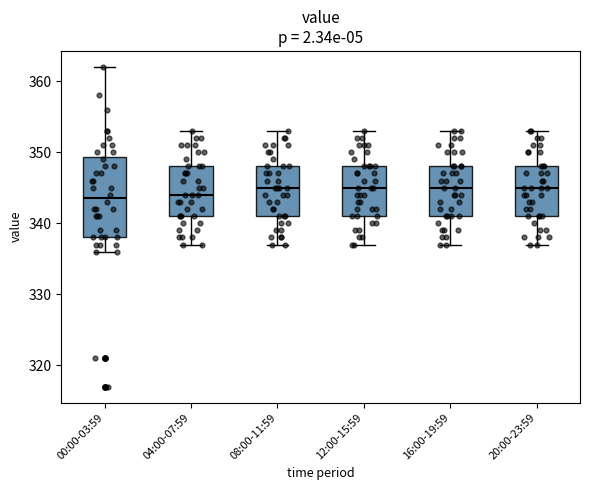

Reading left to right, transcribe this box plot: for each box, give where its median line is, the range the box spans, and where its two whiskers end, as read against the y-axis. The values are not printed on the chart, so give them approximately, as read against the axis.

00:00-03:59: median 344, box 338 to 349, whiskers 336 to 362
04:00-07:59: median 344, box 341 to 348, whiskers 337 to 353
08:00-11:59: median 345, box 341 to 348, whiskers 337 to 353
12:00-15:59: median 345, box 341 to 348, whiskers 337 to 353
16:00-19:59: median 345, box 341 to 348, whiskers 337 to 353
20:00-23:59: median 345, box 341 to 348, whiskers 337 to 353